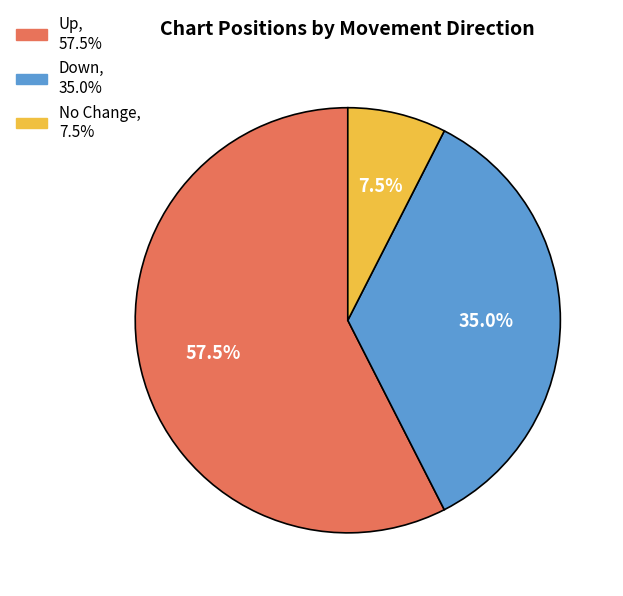

Is there a majority slice in this chart?

Yes